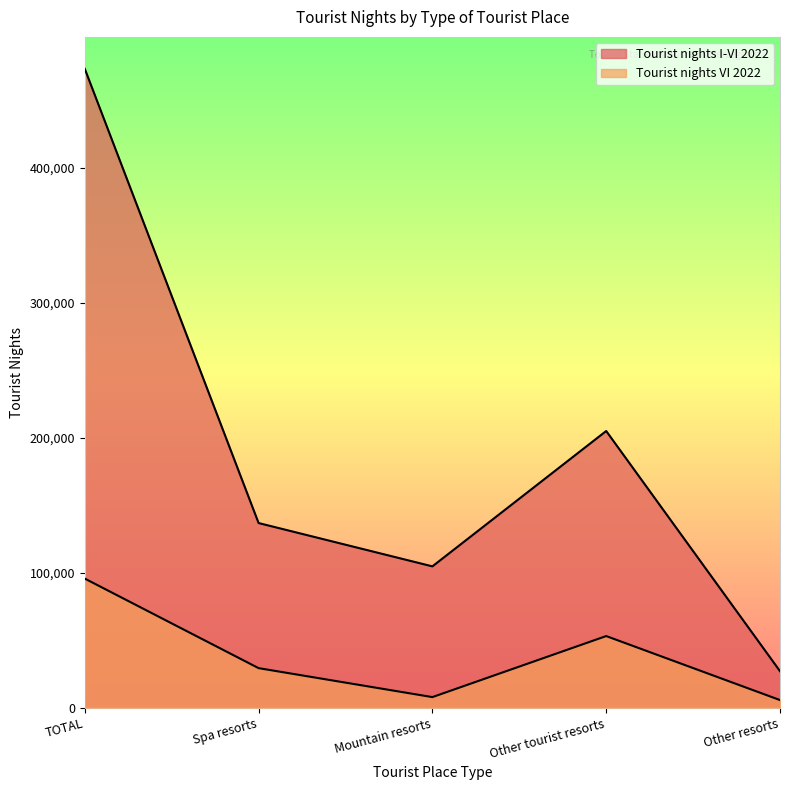

What is the average value of the Tourist nights VI 2022 series?

38222